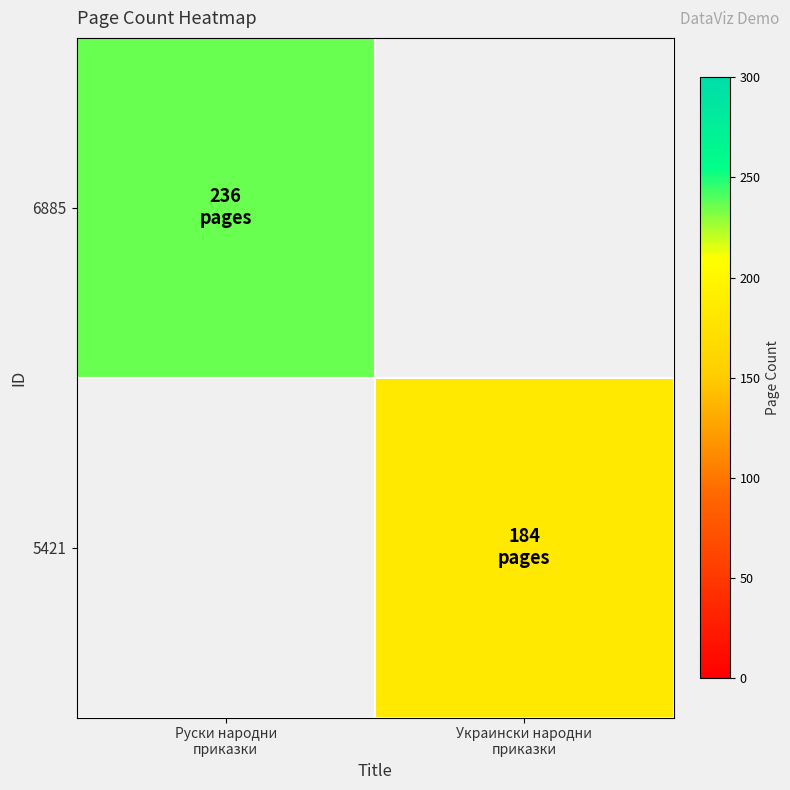

The 6885 series shows 236.0 at Руски народни приказки. True or false?

True